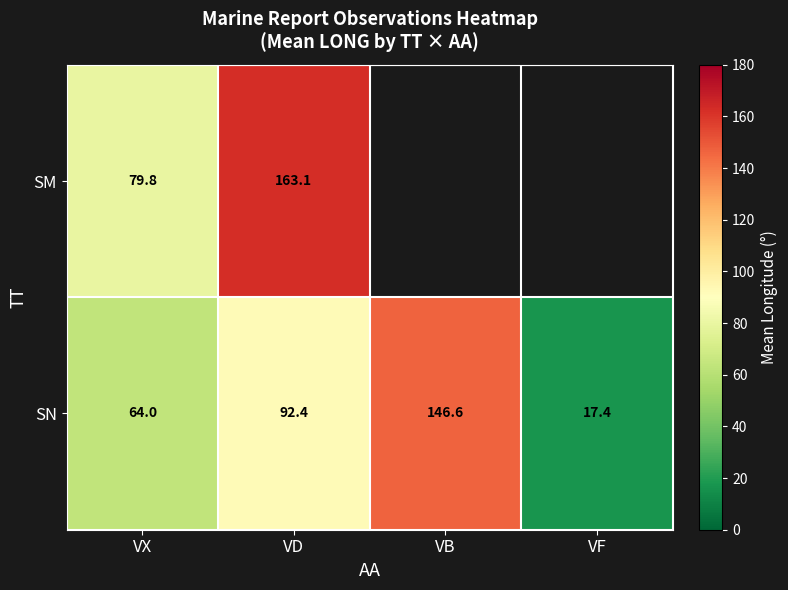

How many data points in SN are less than 92?

2